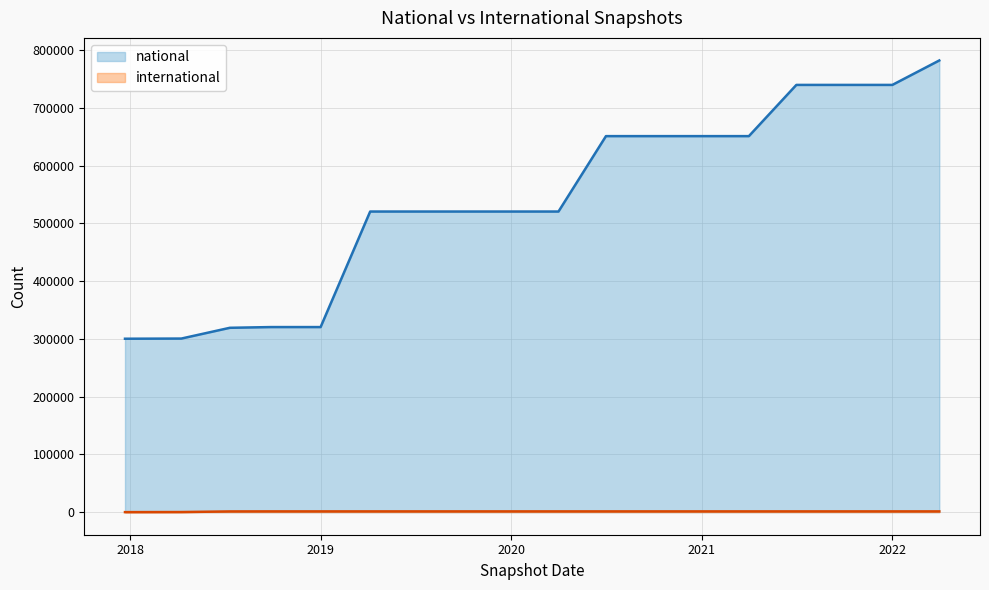

How many series are shown in this chart?

2